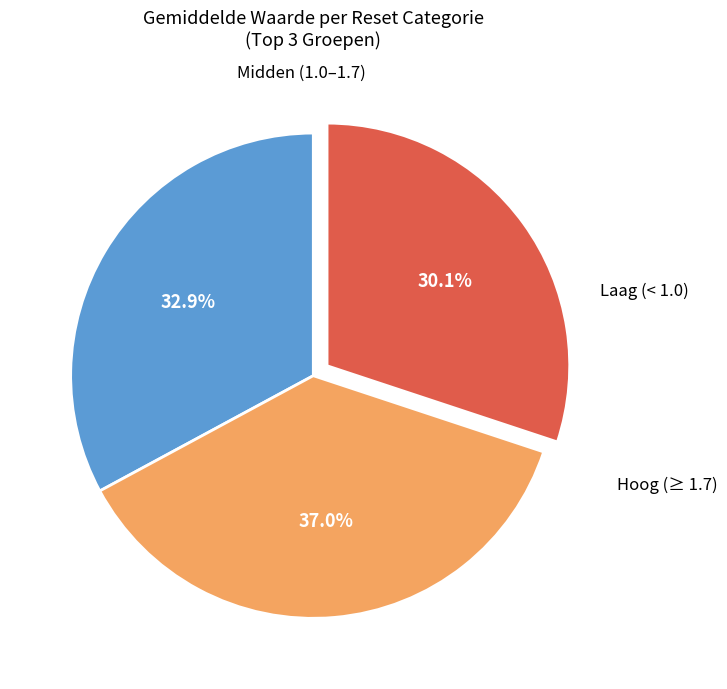

How many slices are in this pie chart?

3